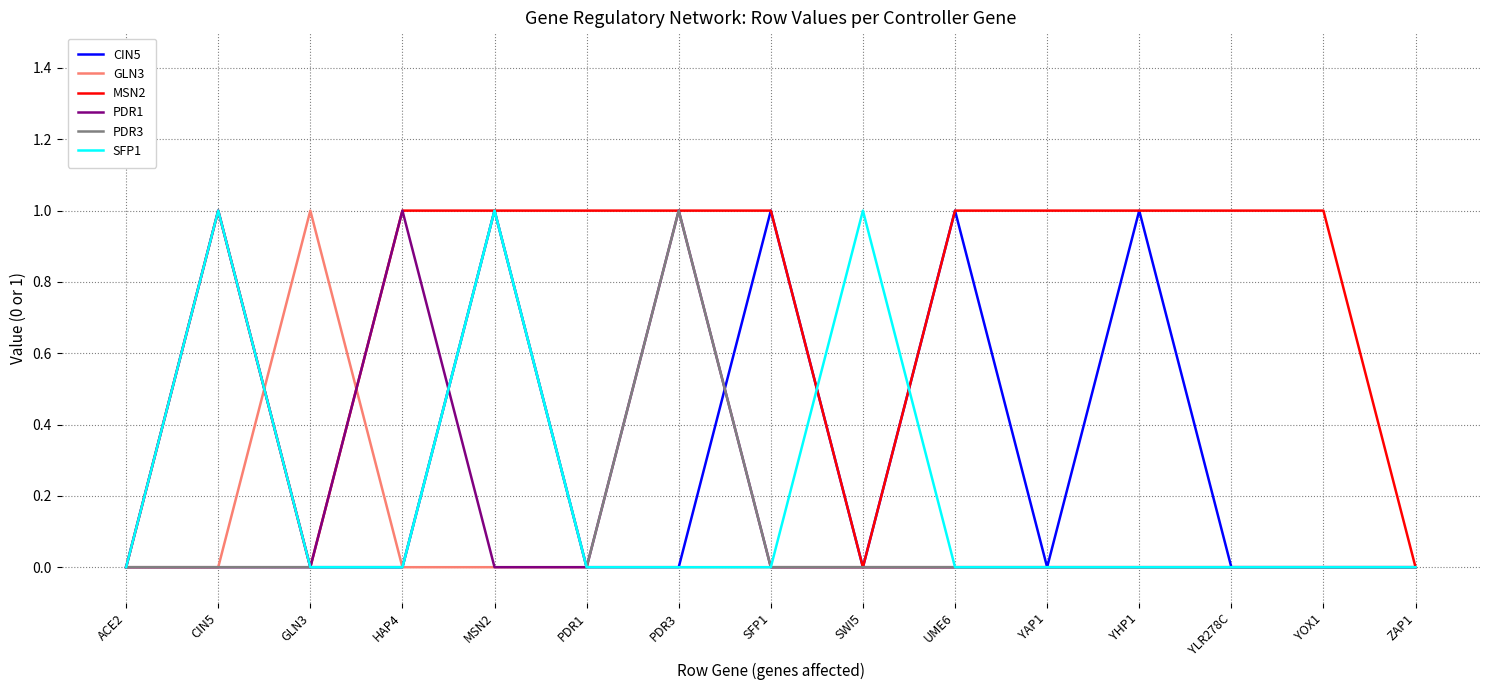

Reading left to right, list all the values displayed in this chart.

CIN5: 0	1	0	0	1	0	0	1	0	1	0	1	0	0	0
GLN3: 0	0	1	0	0	0	0	0	0	0	0	0	0	0	0
MSN2: 0	1	0	1	1	1	1	1	0	1	1	1	1	1	0
PDR1: 0	0	0	1	0	0	1	0	0	0	0	0	0	0	0
PDR3: 0	0	0	0	1	0	1	0	0	0	0	0	0	0	0
SFP1: 0	1	0	0	1	0	0	0	1	0	0	0	0	0	0